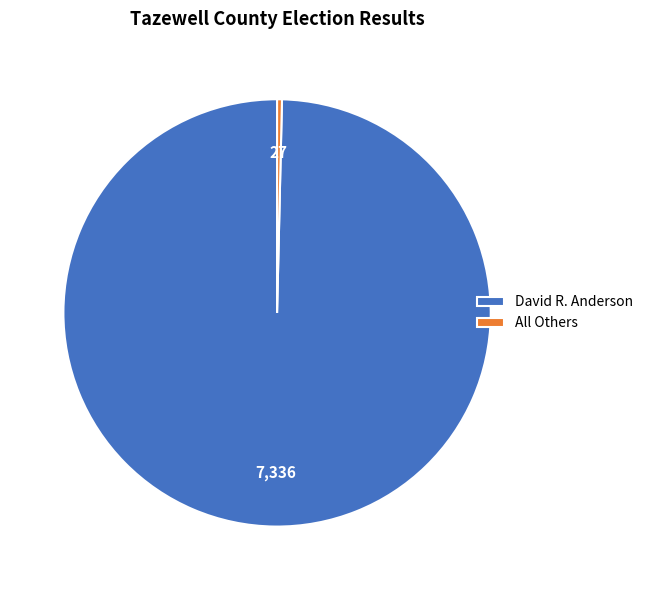

Which slice is the largest?

David R. Anderson